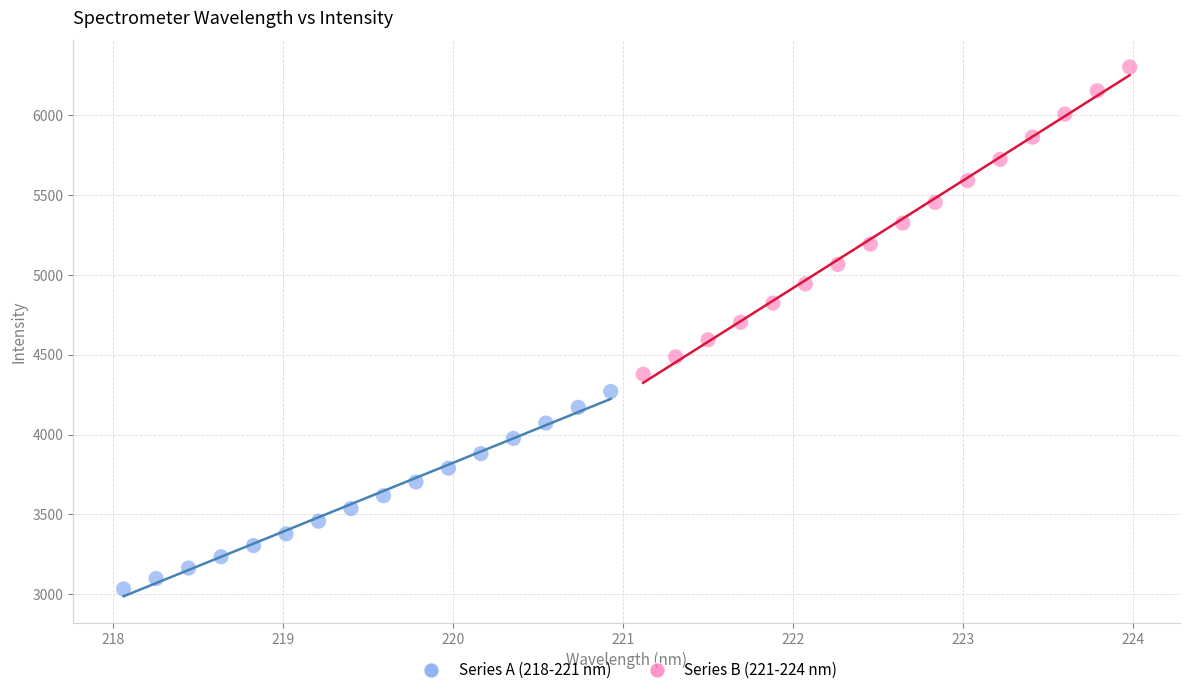

Which series has the widest spread of Y values?

Series B (221-224 nm)